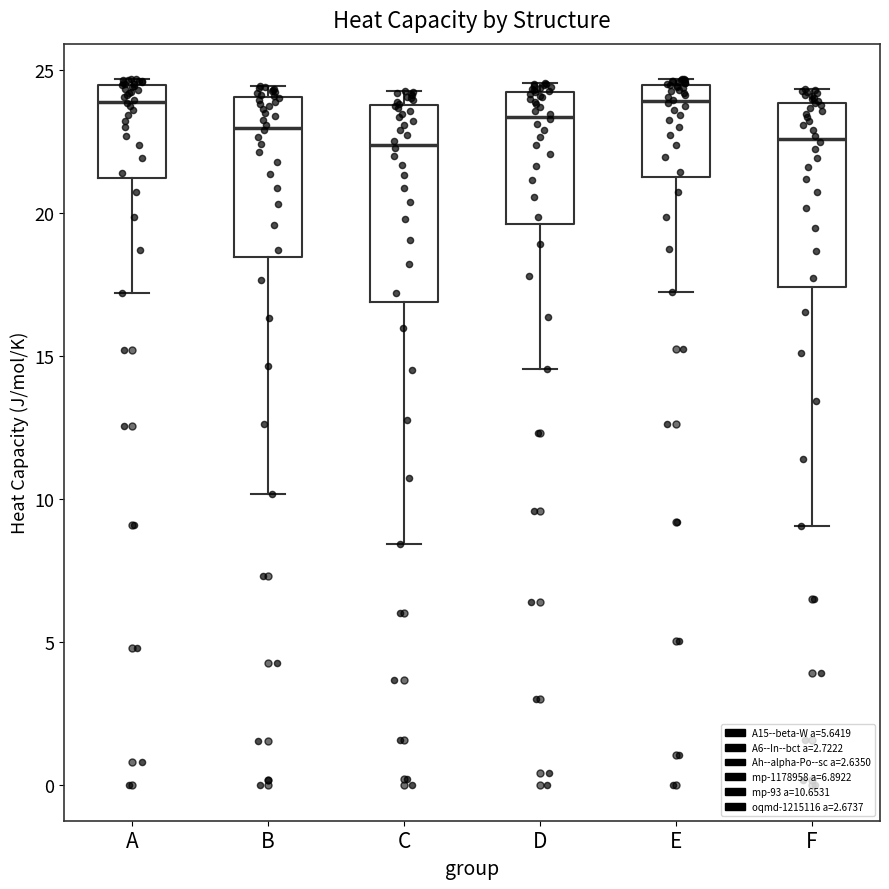

Reading left to right, read every box against the y-axis: the position of its median line, the range the box covers, and the ends of its whiskers. The values are not printed on the chart, so give them approximately, as read against the axis.

A: median 24.0, box 21.0 to 24.5, whiskers 17.0 to 24.5 (just above the box's upper edge)
B: median 23.0, box 18.5 to 24.0, whiskers 10.0 to 24.5
C: median 22.5, box 17.0 to 23.5, whiskers 8.5 to 24.5
D: median 23.5, box 19.5 to 24.0, whiskers 14.5 to 24.5
E: median 24.0, box 21.0 to 24.5, whiskers 17.0 to 24.5 (just above the box's upper edge)
F: median 22.5, box 17.5 to 24.0, whiskers 9.0 to 24.5